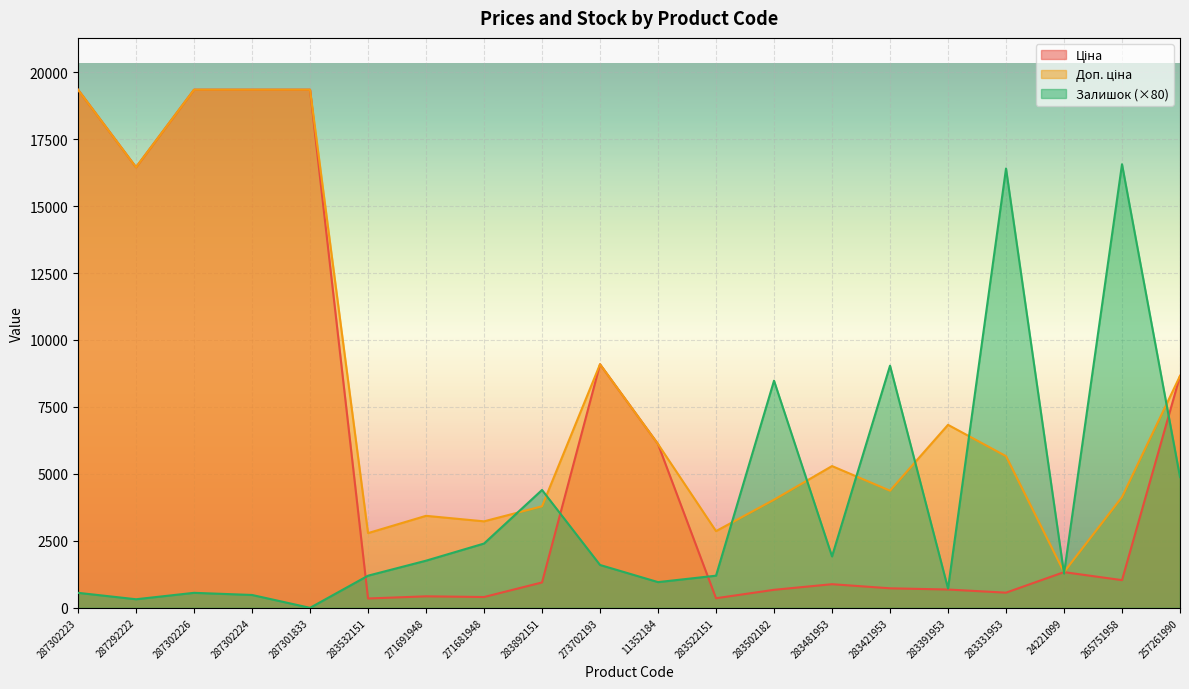

Between 287302223 and 287301833, which is larger?

287302223